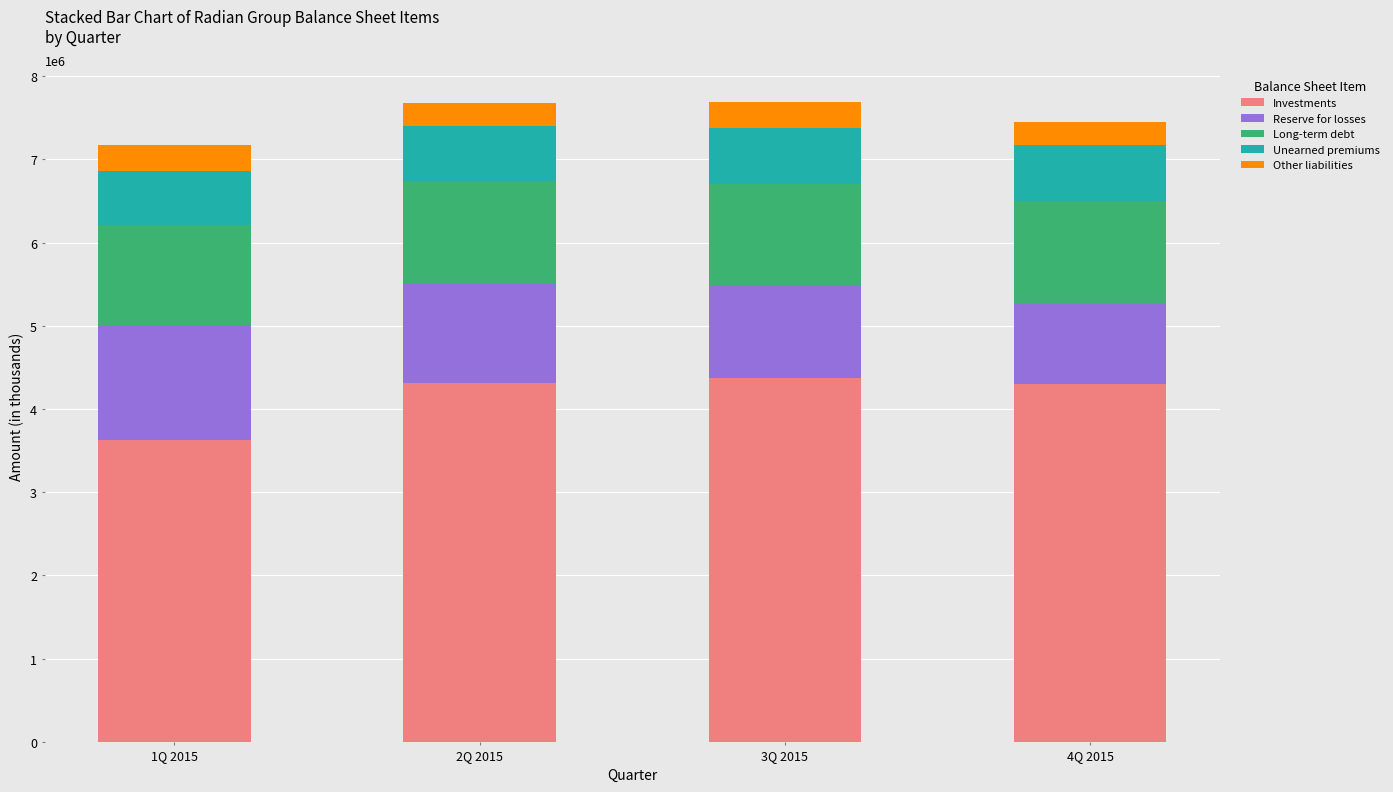

At which label does Investments reach its minimum?

1Q 2015